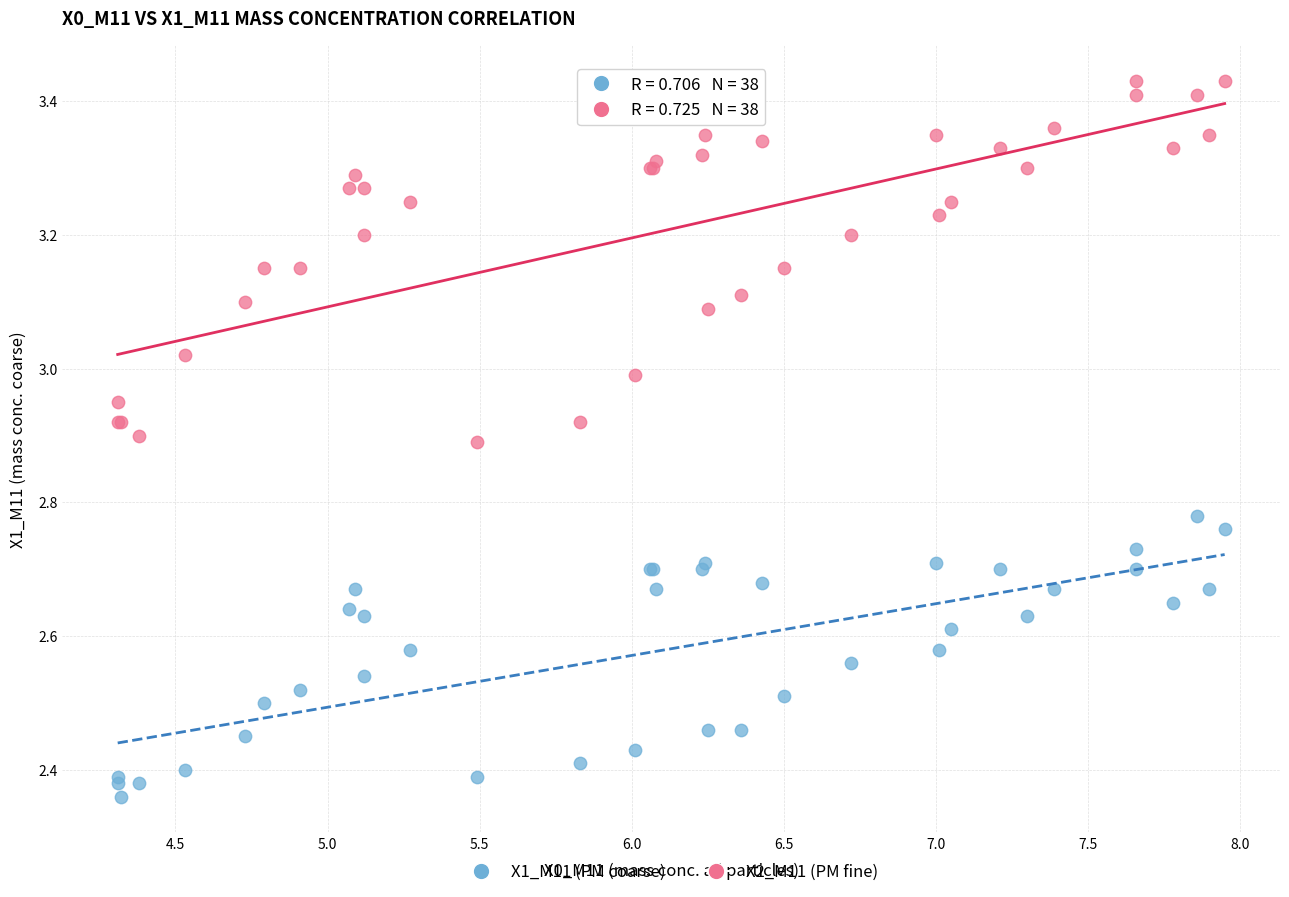

Which series contains the lowest Y value?

X1_M11 (PM coarse)